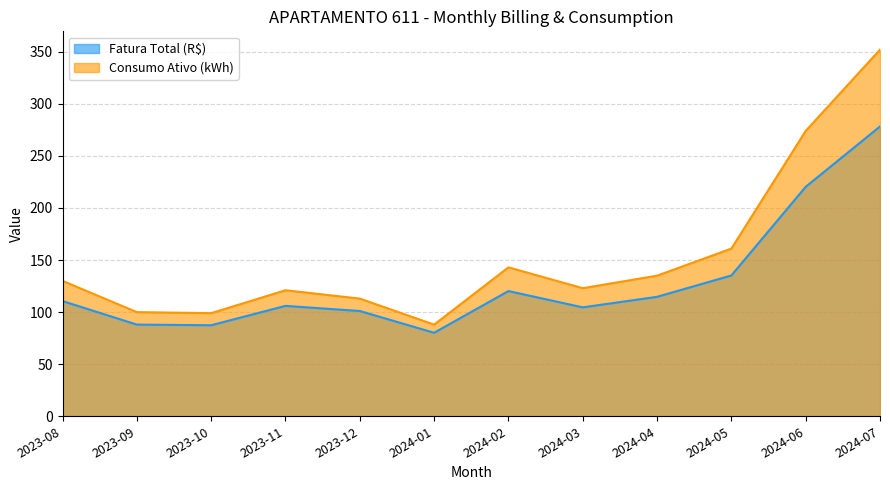

Reading left to right, list all the values displayed in this chart.

Fatura Total (R$): 110.6	88.0	87.4	106.0	101.1	80.2	120.2	104.6	114.7	135.2	220.3	278.2
Consumo Ativo (kWh): 130.0	100.0	99.0	121.0	113.0	88.0	143.0	123.0	135.0	161.0	274.0	352.0